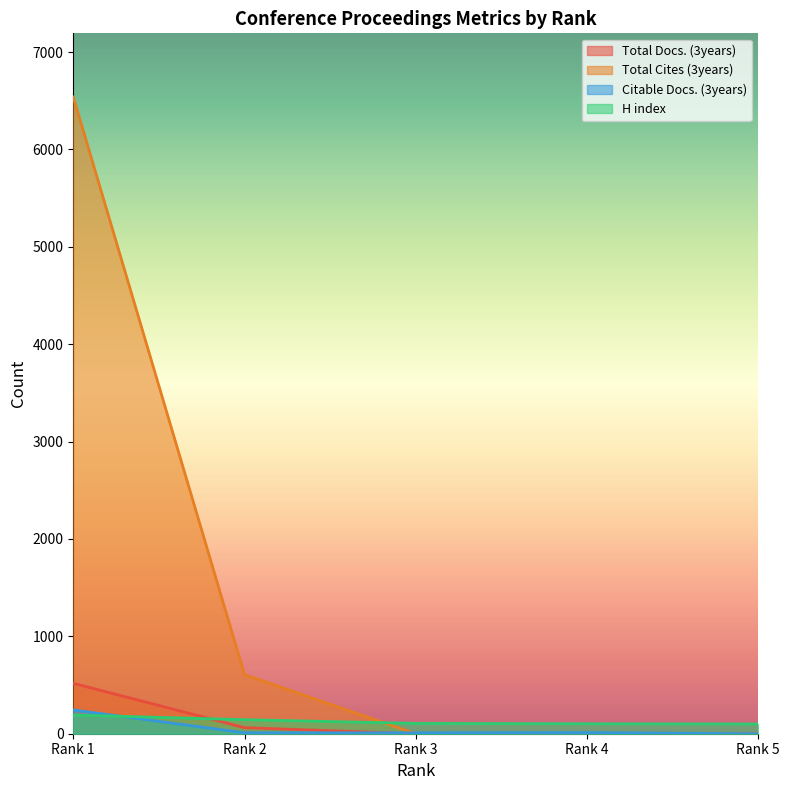

What is the sum of all Citable Docs. (3years) values?

274